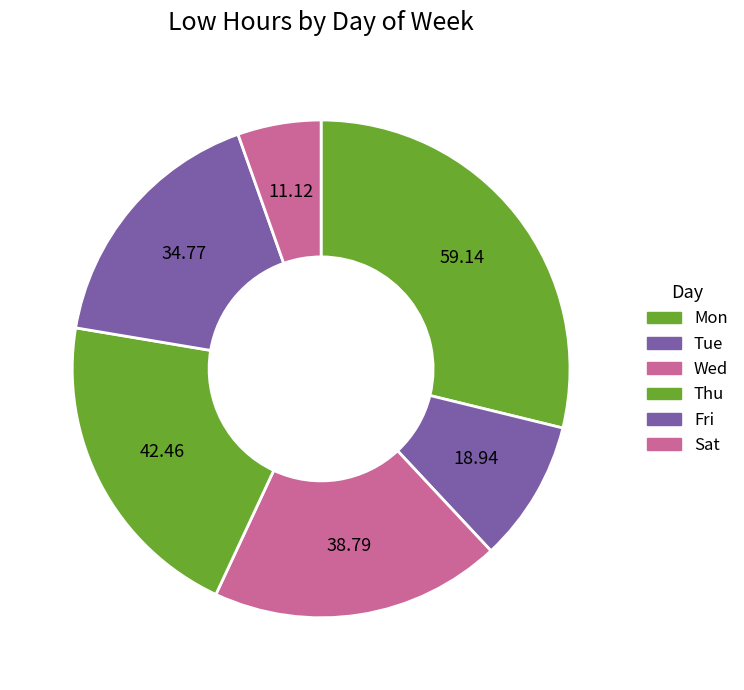

Count the number of slices in the pie.

6